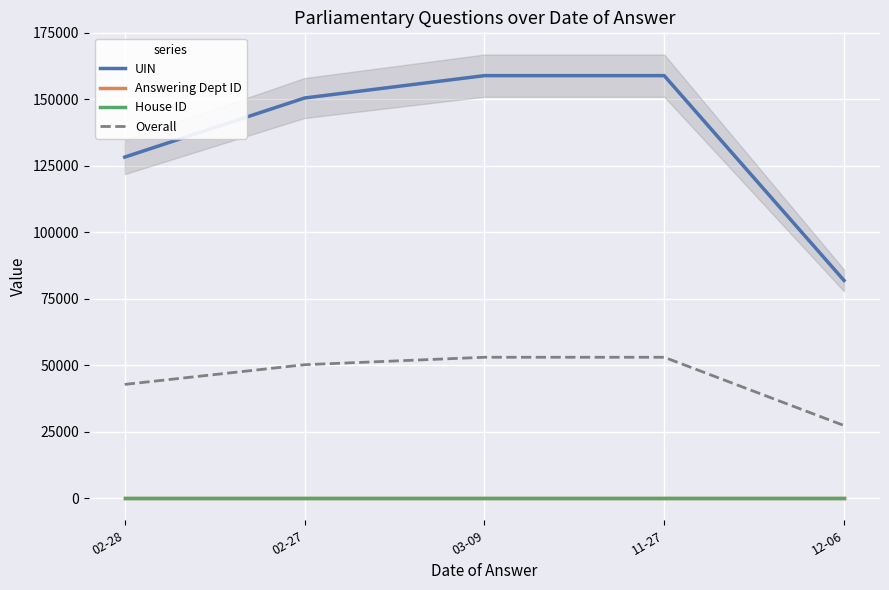

How many lines are shown in the chart?

4